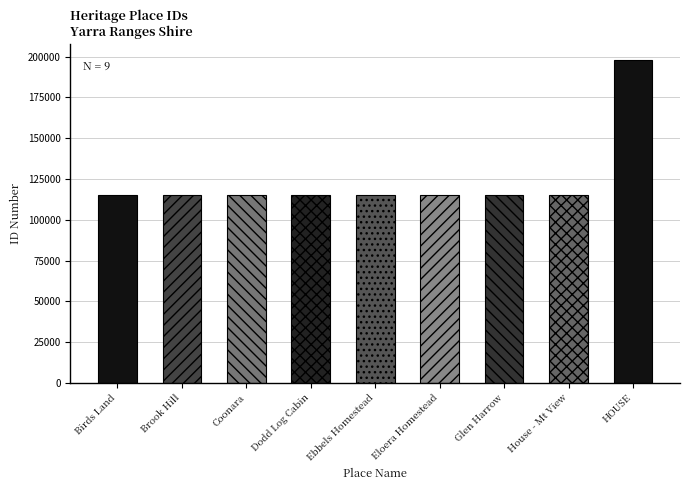

What is the change in value from Dodd Log Cabin to Glen Harrow?

+64